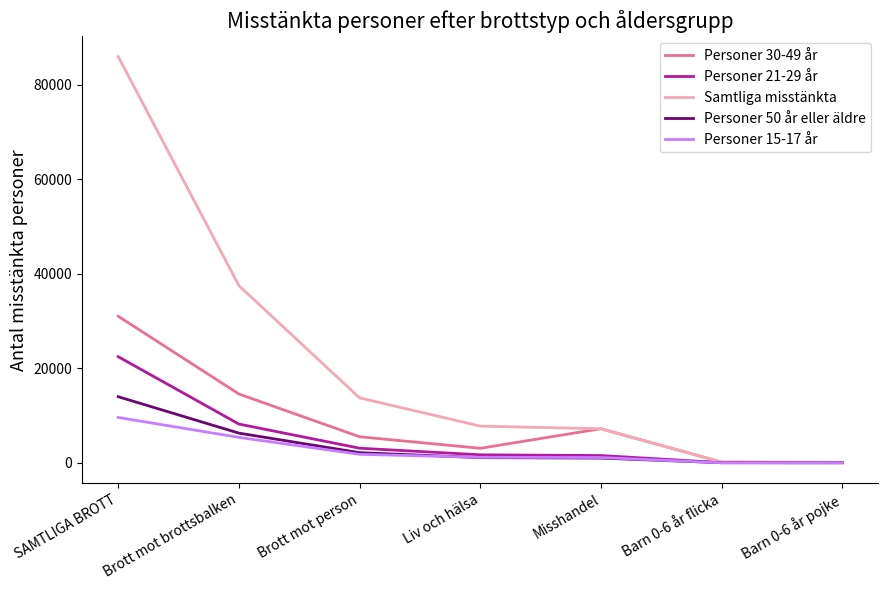

The value of Personer 21-29 år at Brott mot person is 3088. True or false?

True